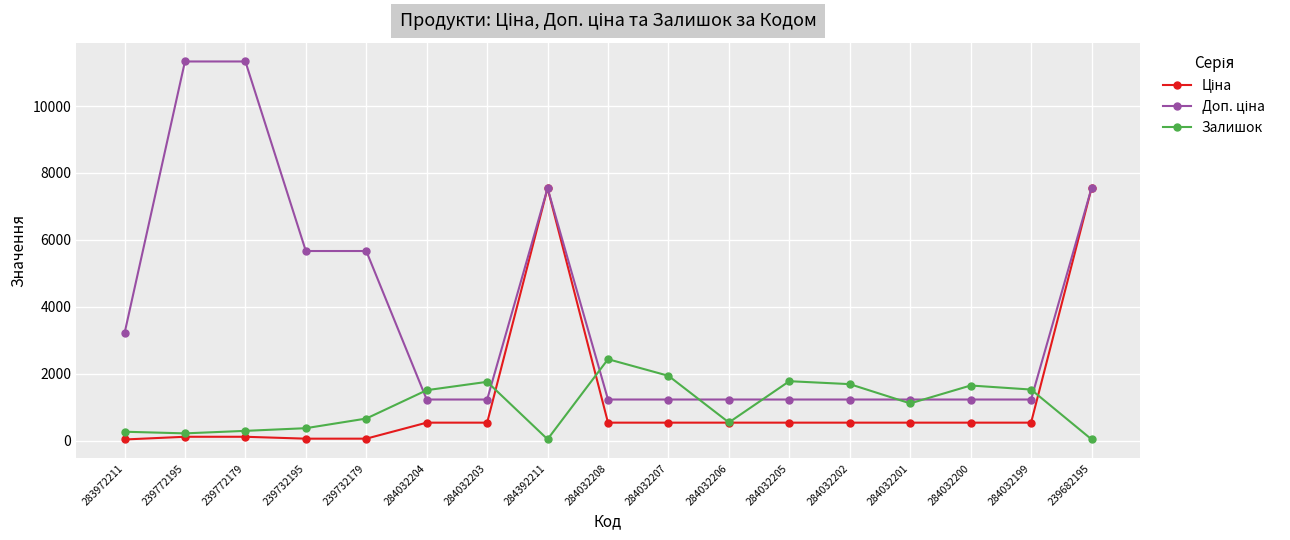

What is the total value across all series at 284032205?

3537.6